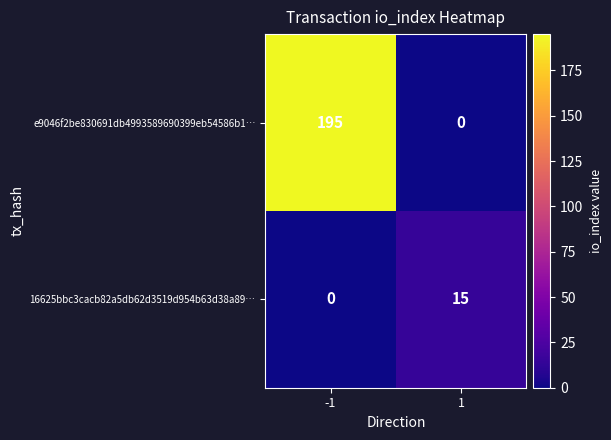

Rank the series at 1 from highest to lowest value.

16625bbc3cacb82a5db62d3519d954b63d38a89…, e9046f2be830691db4993589690399eb54586b1…